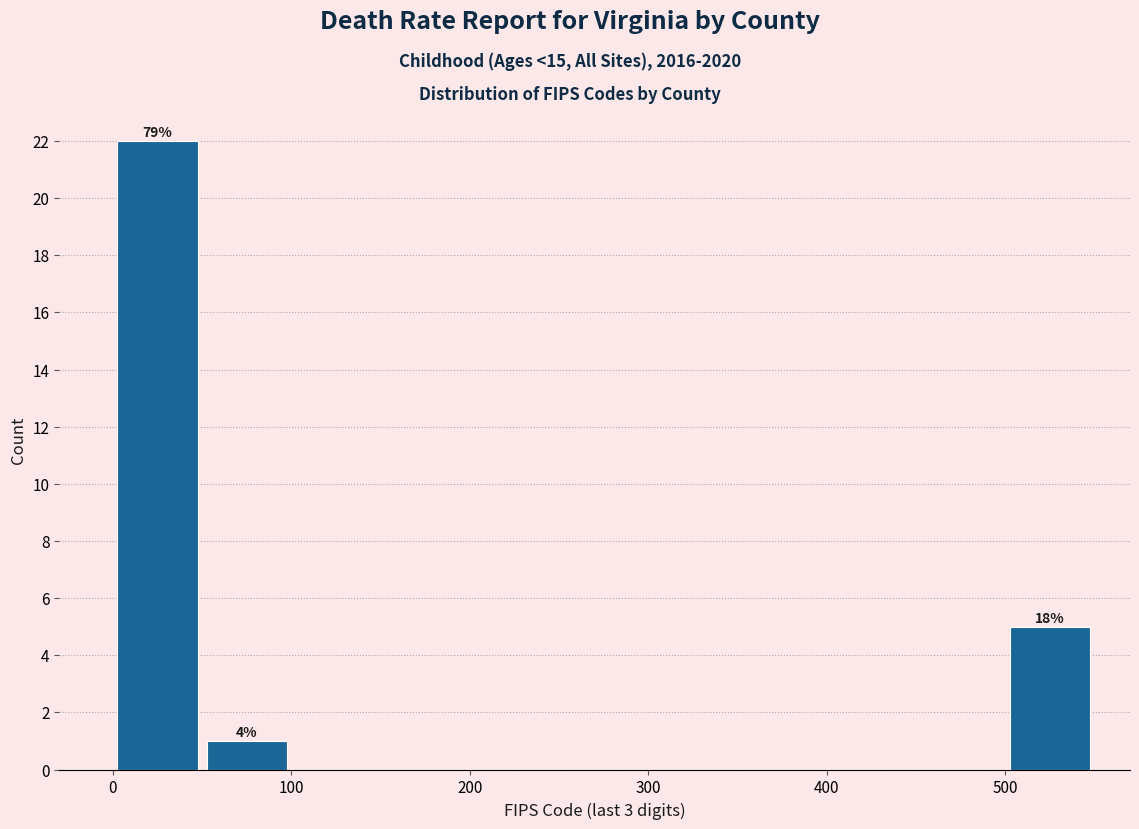

Over which range of the x-axis is the bar tallest?

0 to 50